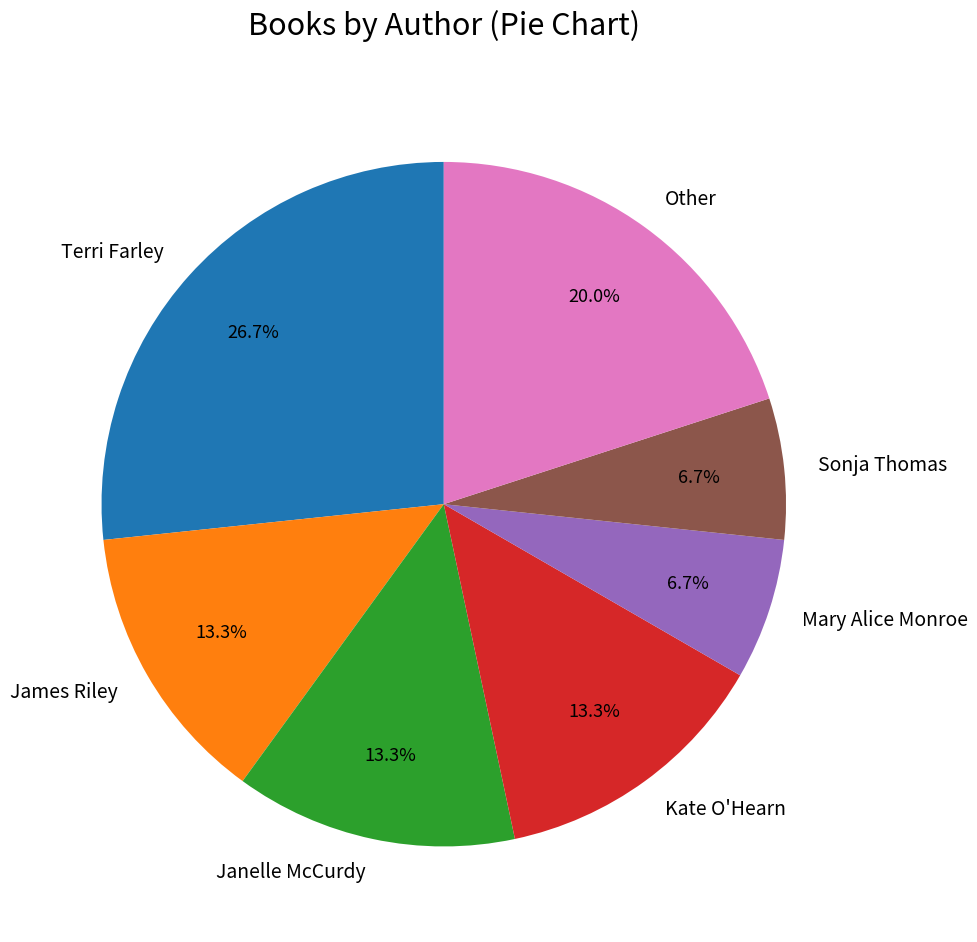

To the nearest percent, what is the combined percentage of Sonja Thomas and Terri Farley?

33%